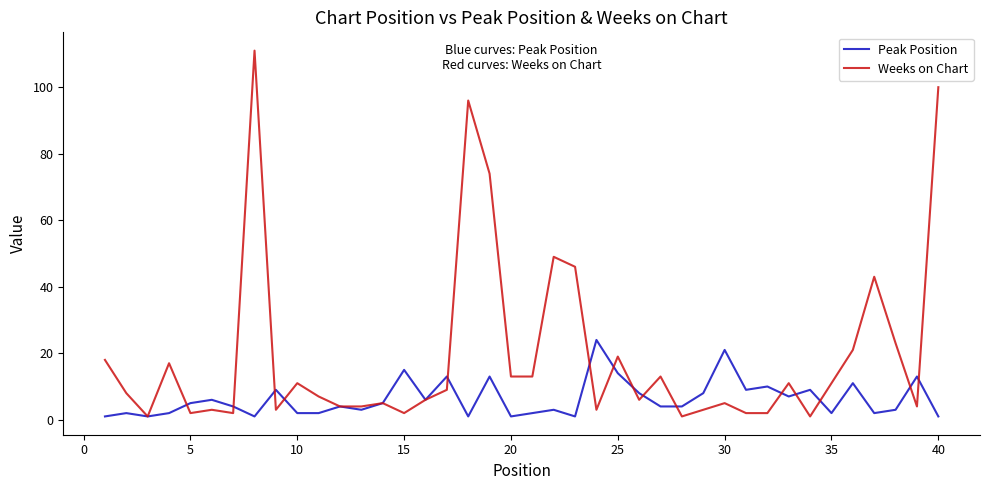

Which series has the widest spread of values?

Weeks on Chart